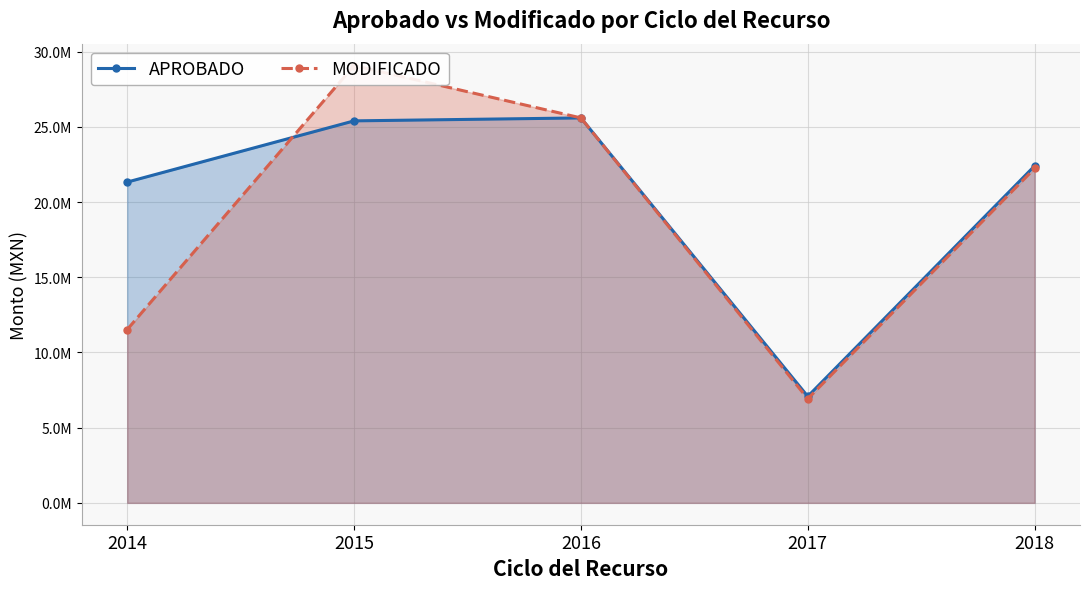

What is the lowest value of the APROBADO series?

7080000.0